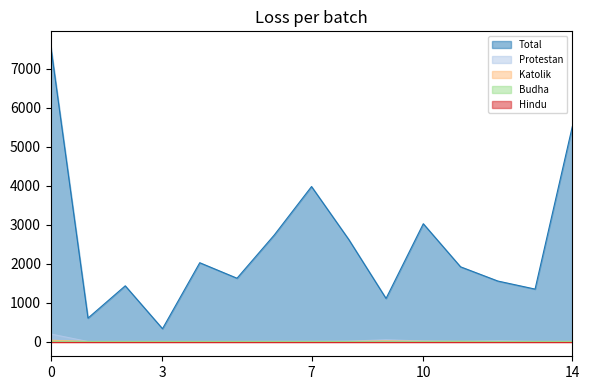

What is the highest value of the Protestan series?

193